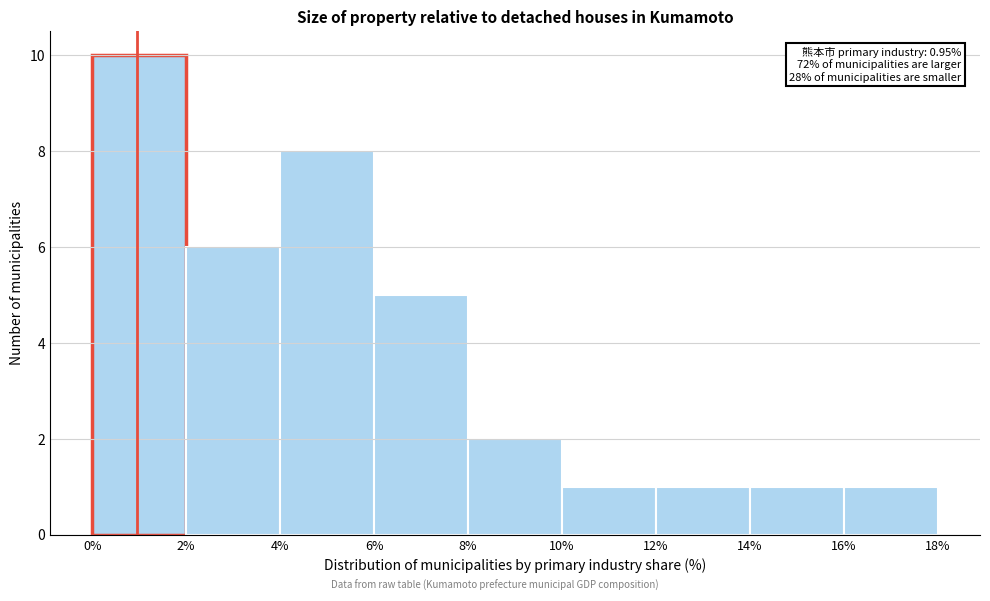

Over which range of the x-axis is the bar tallest?

0% to 2%